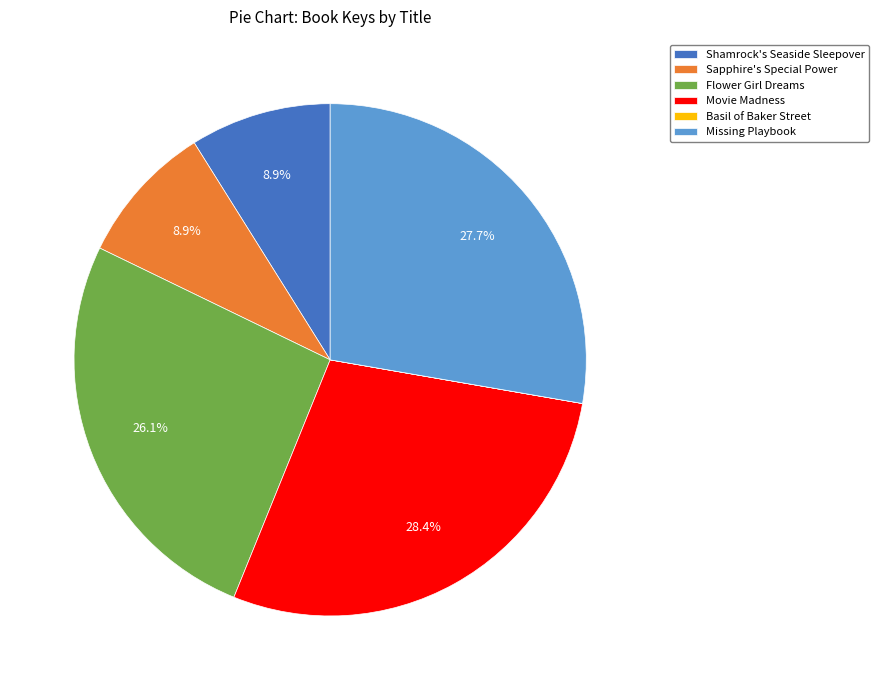

To the nearest percent, what is the average slice percentage?

17%